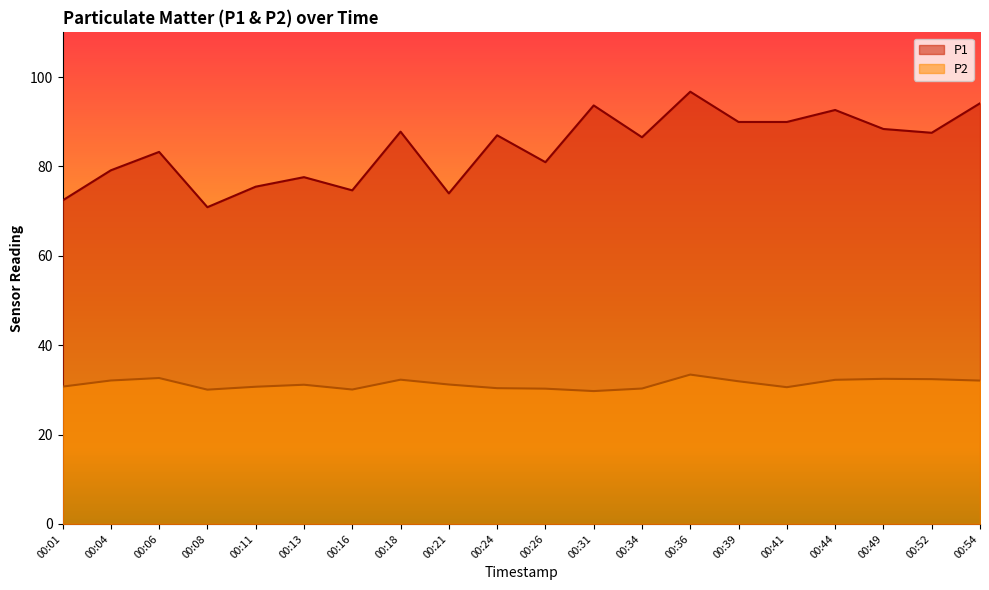

True or false: P1 and P2 cross at least once.

False